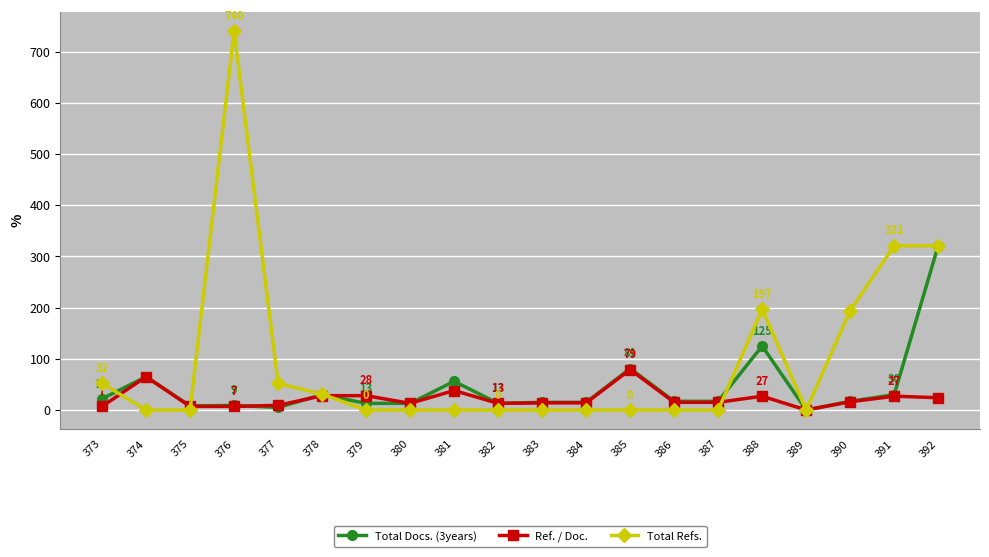

The value of Ref. / Doc. at 391 is 27. True or false?

True